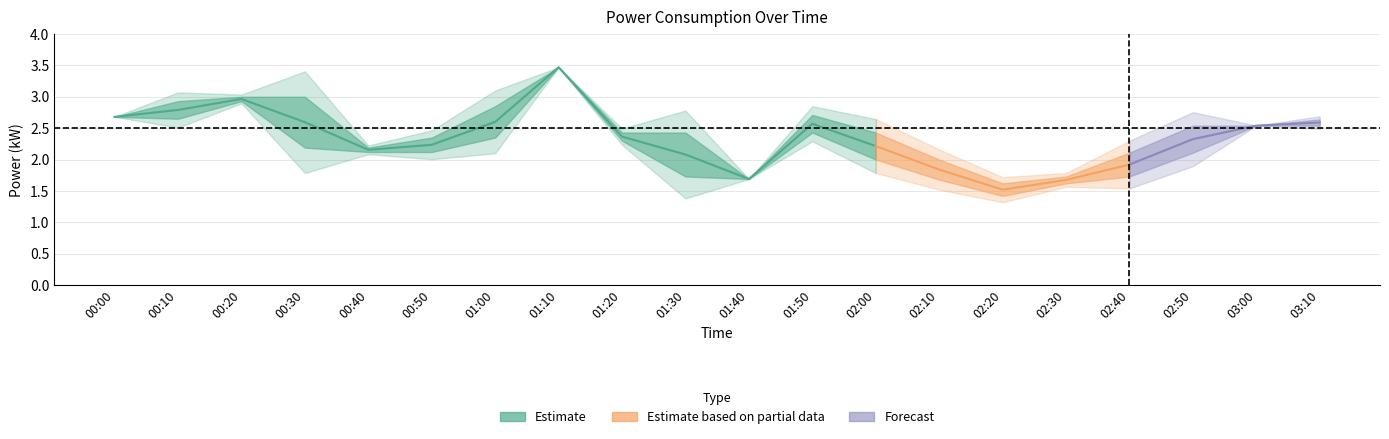

True or false: power_lower2 and power_upper2 intersect in this chart.

False